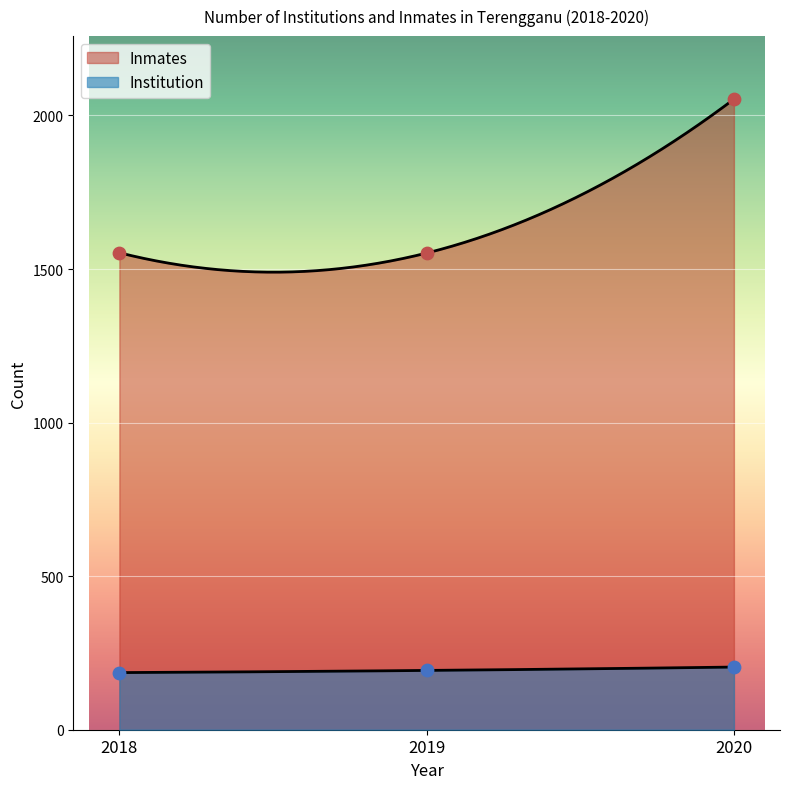

Which series contains the lowest Y value?

Institution